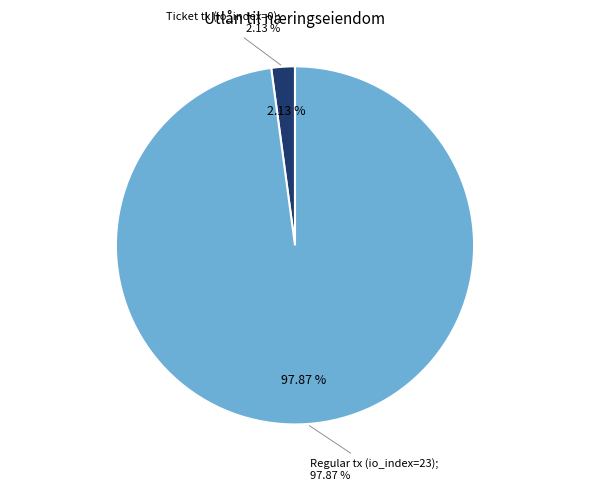

Is there any slice that represents more than half of the pie?

Yes